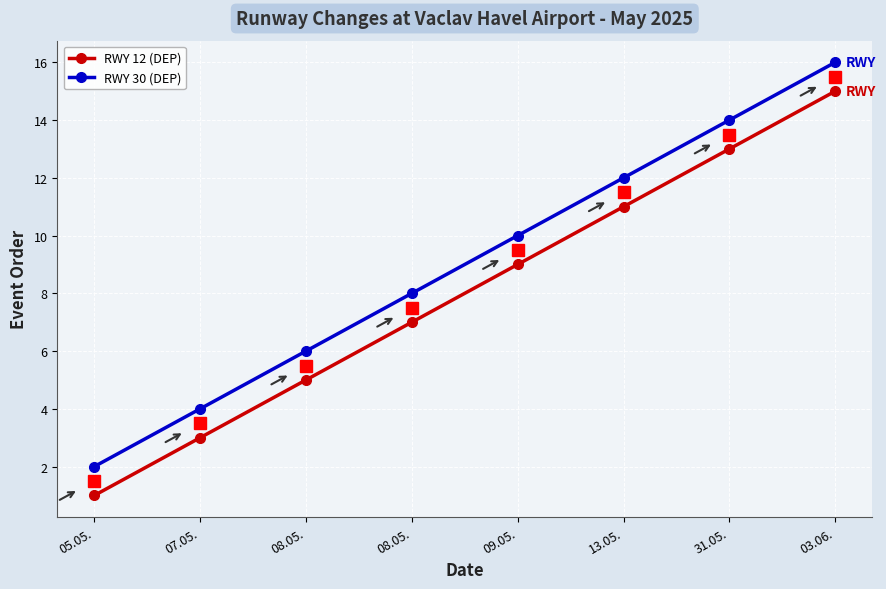

What are all the series names shown in the legend?

RWY 12 (DEP), RWY 30 (DEP)